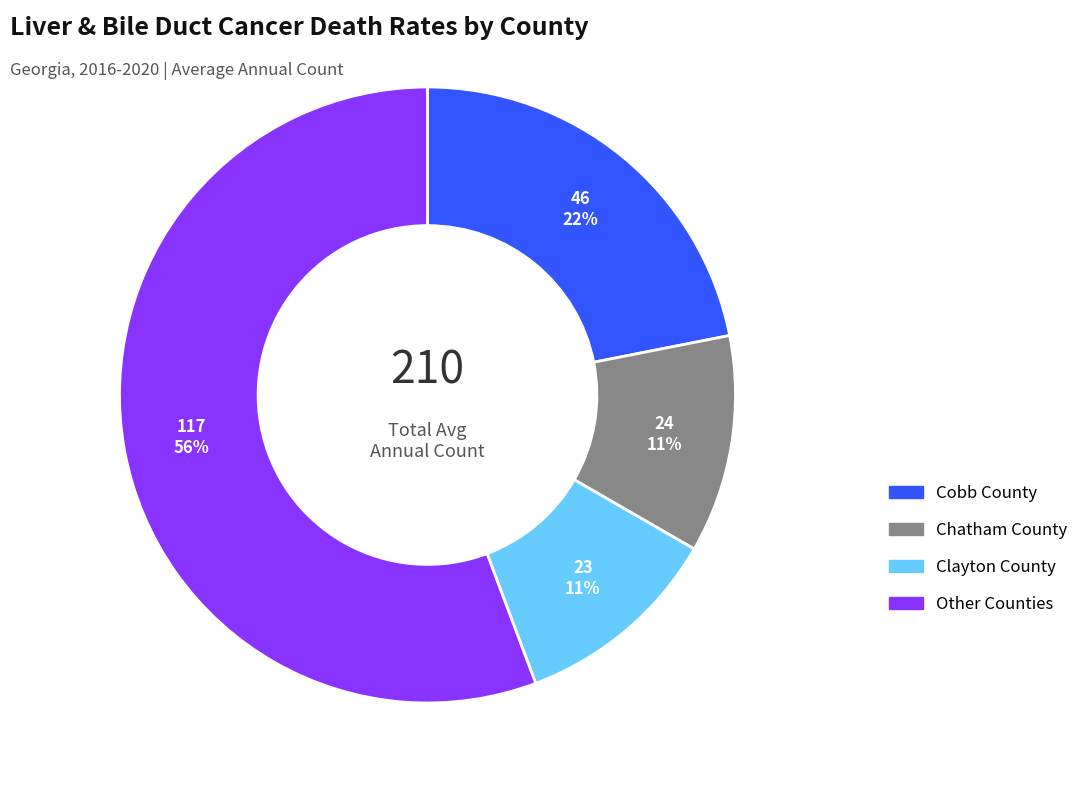

How many slices are in this pie chart?

4